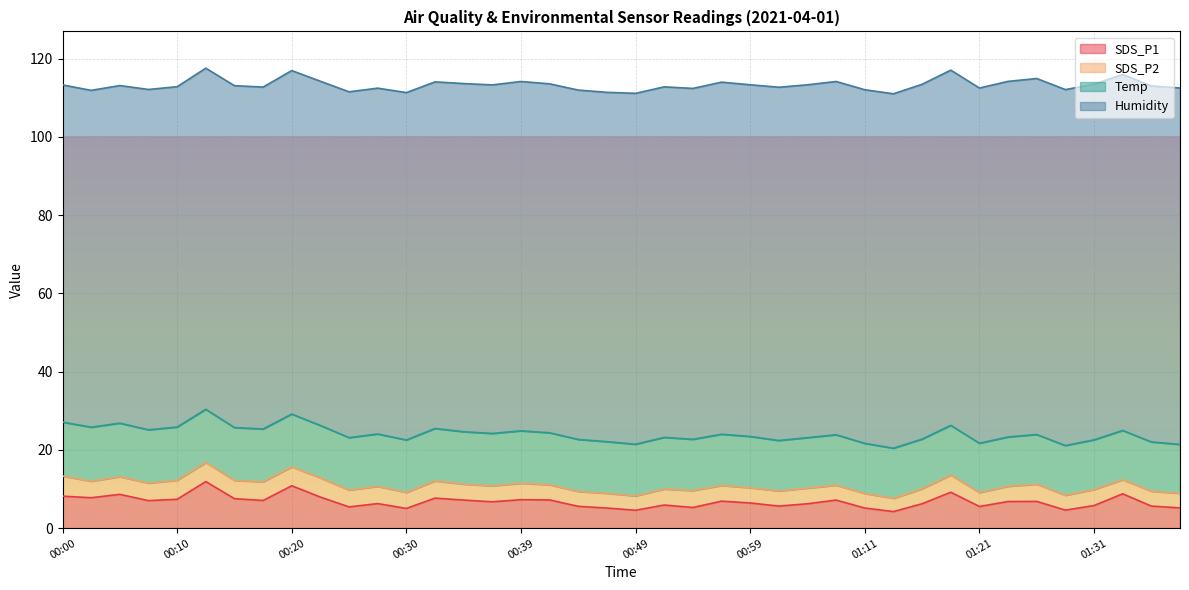

Between 01:19 and 00:18, which is larger?

01:19